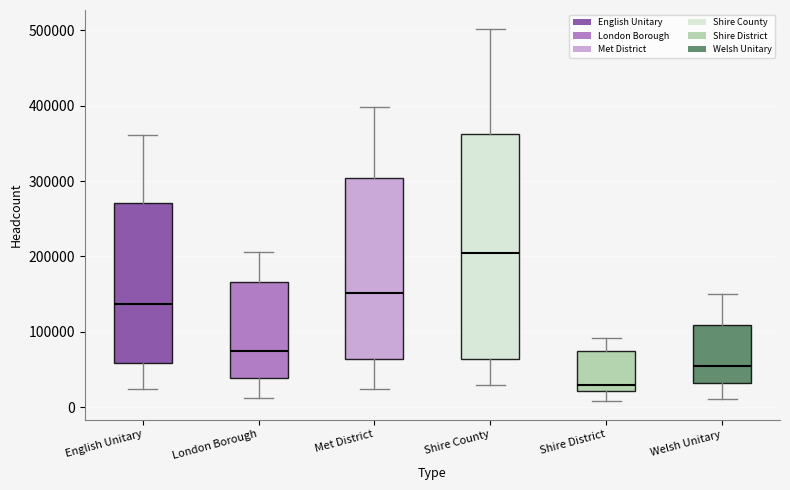

Which box's median line is the highest?

Shire County